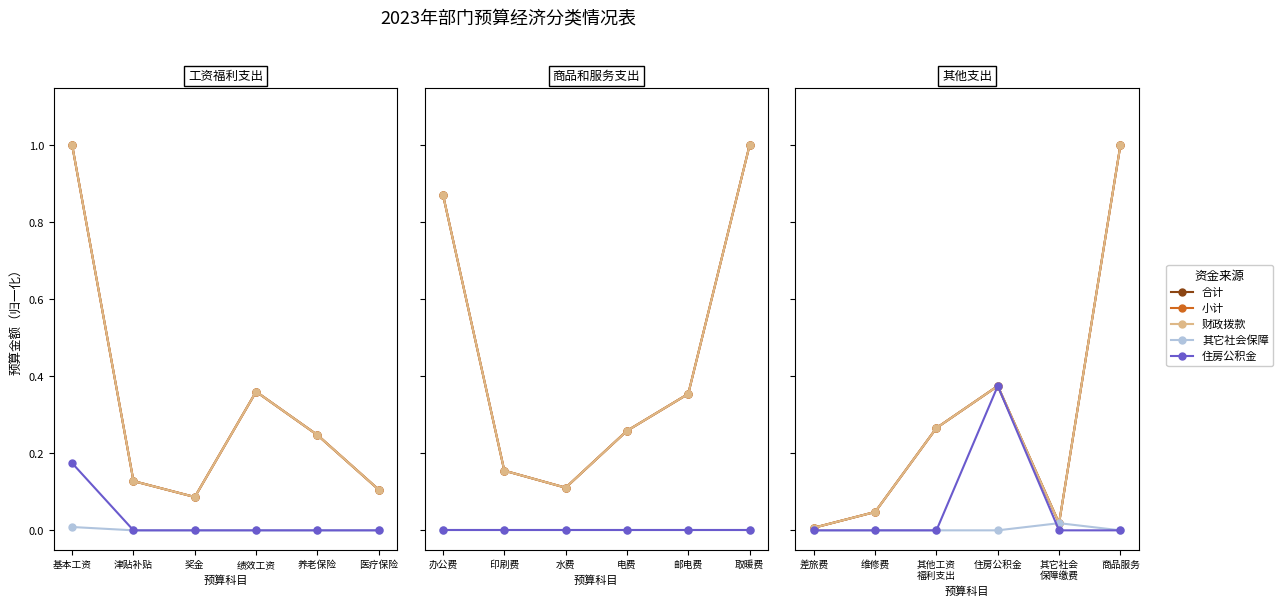

Count the number of categories in the chart.

6